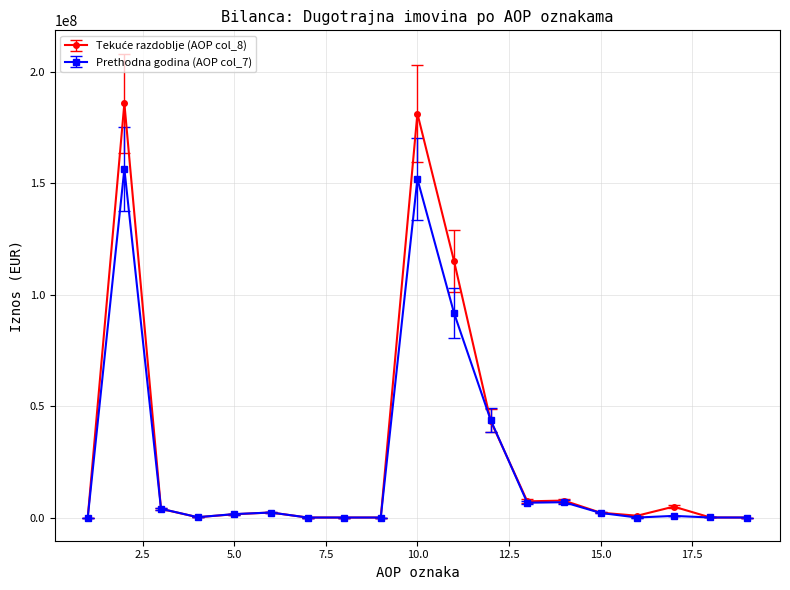

At which category does the chart reach its peak across all series?

2